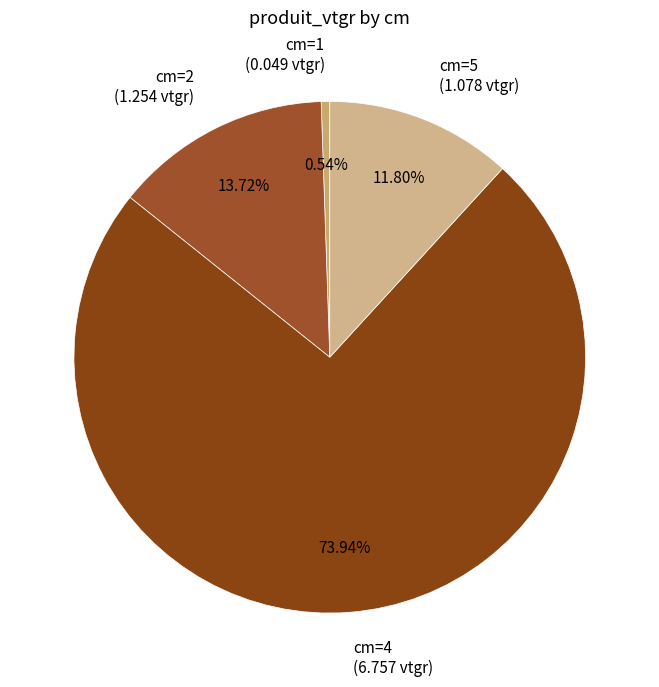

Approximately how many times larger is the value at cm=4 (6.757 vtgr) compared to cm=2 (1.254 vtgr)?

5.4